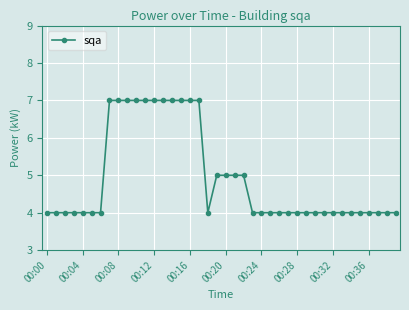

What is the maximum value shown in the chart?

7